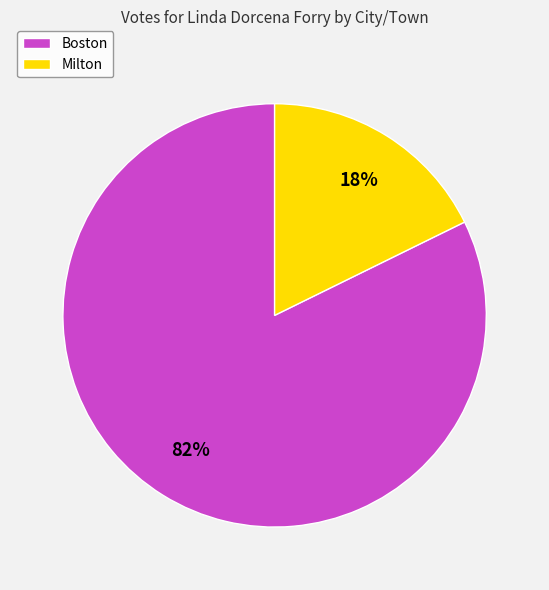

To the nearest percent, what is the combined percentage of Milton and Boston?

100%